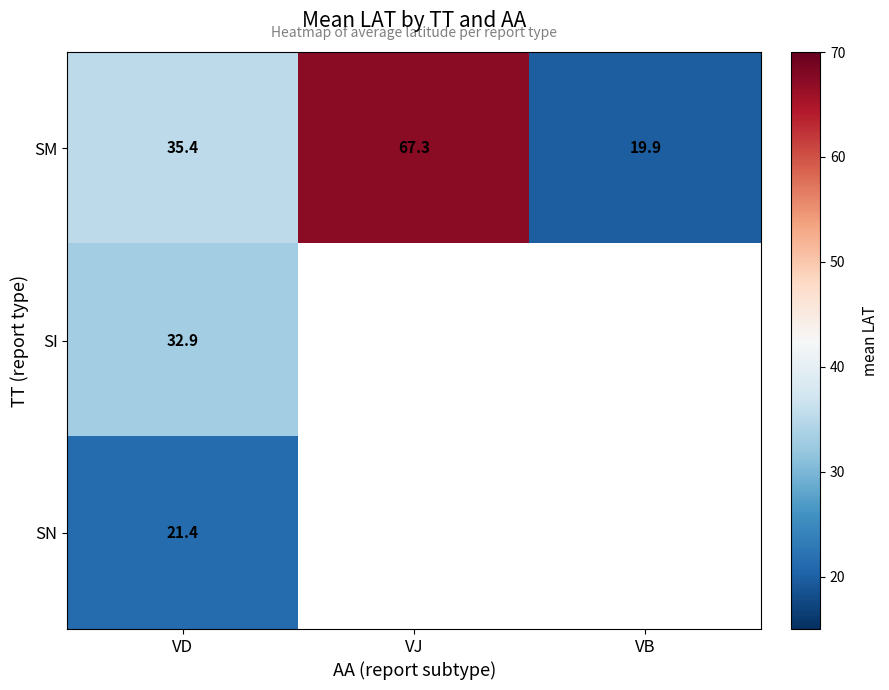

At how many categories does at least one series exceed 51?

1